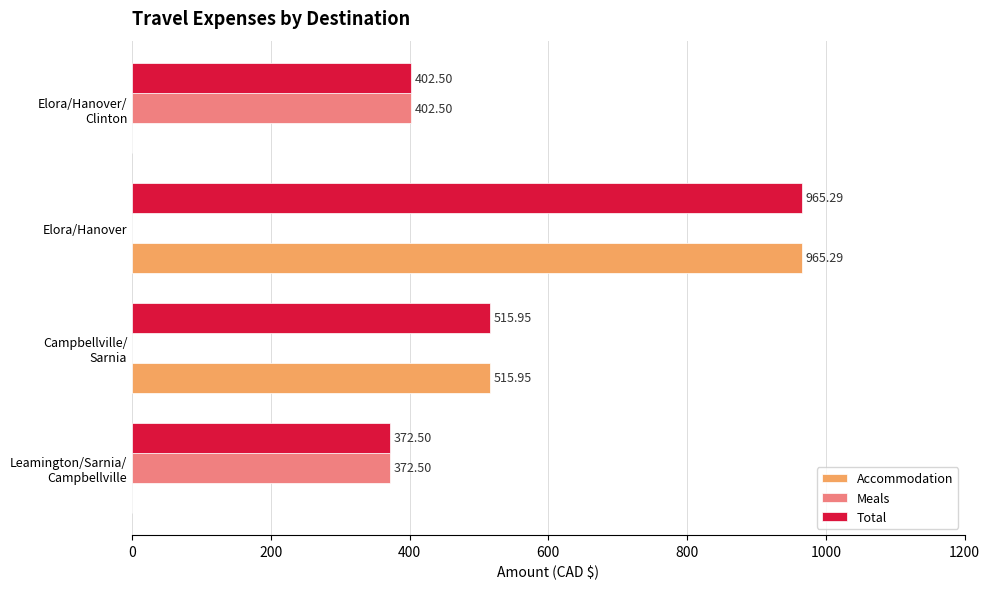

What is the sum of all Accommodation values?

1481.2